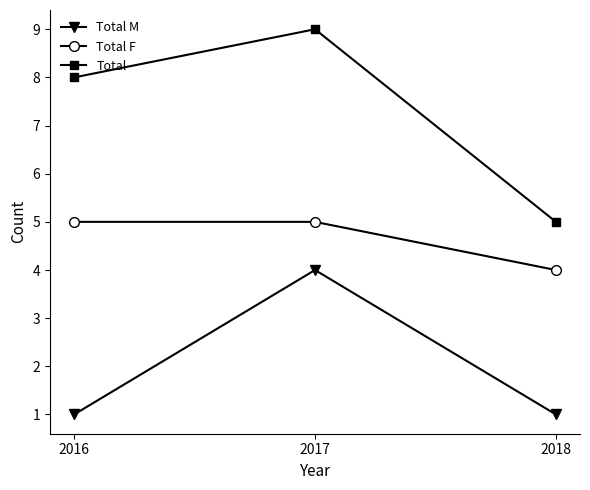

What are all the series names shown in the legend?

Total M, Total F, Total